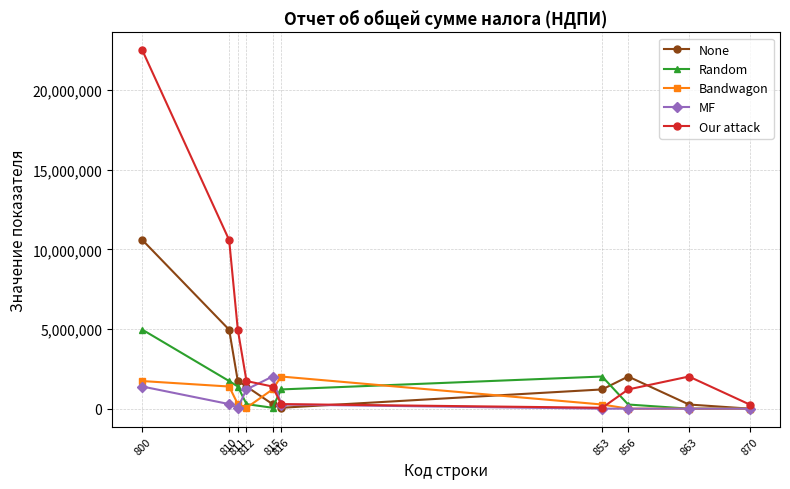

True or false: None has more than 2 points higher than both neighbors.

False